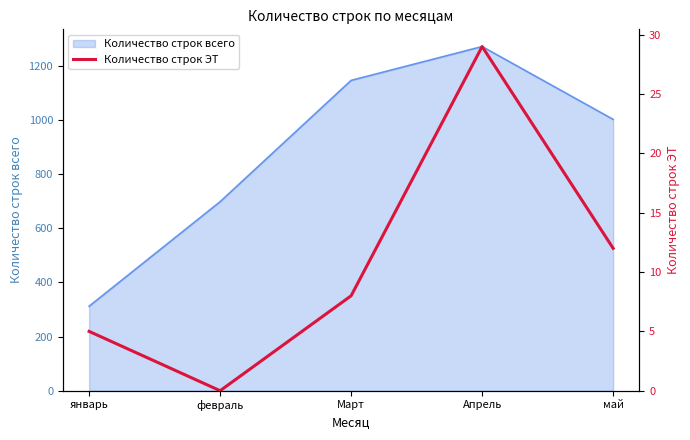

True or false: Количество строк всего has a value of 1929 at Апрель.

False